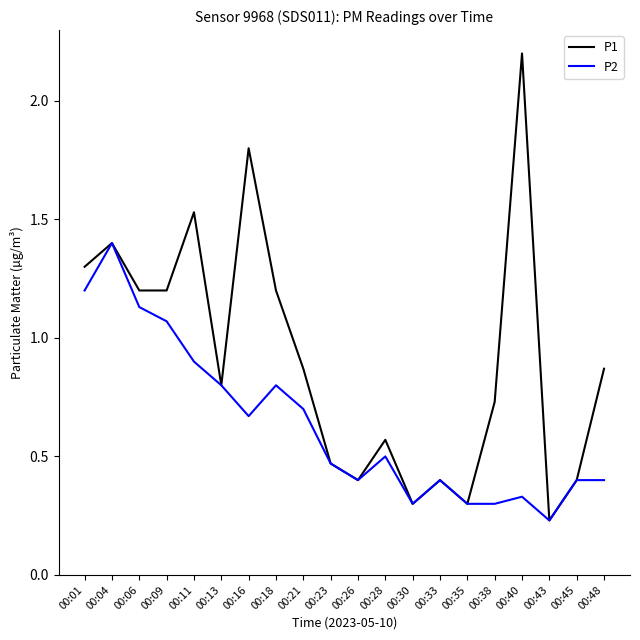

List the series in order of their overall mean, highest first.

P1, P2